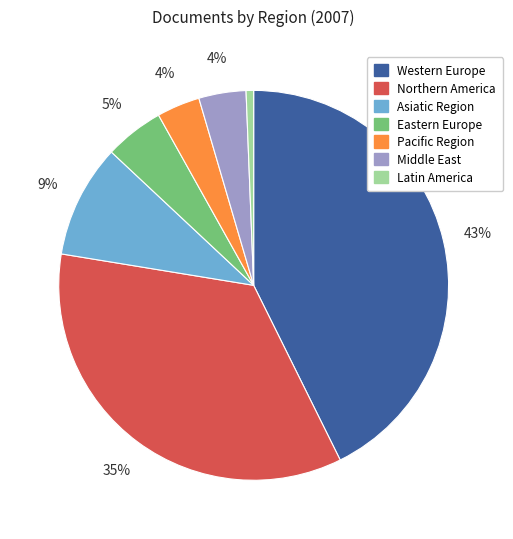

How many segments does this pie chart have?

7